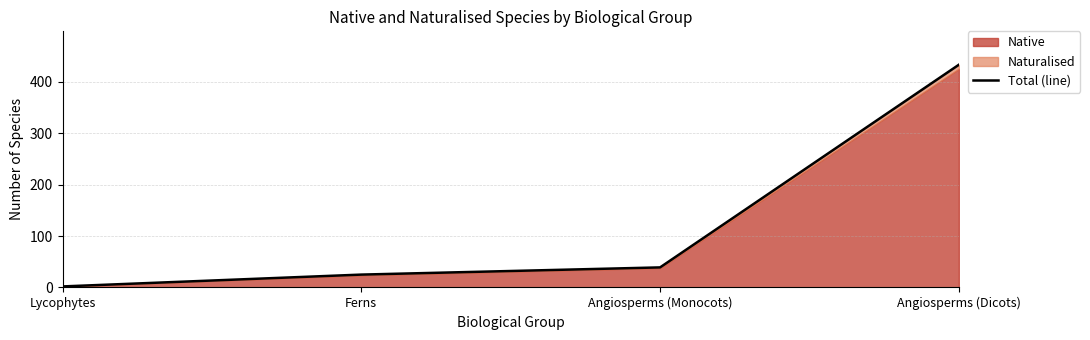

Which category has the highest value across all series?

Angiosperms (Dicots)